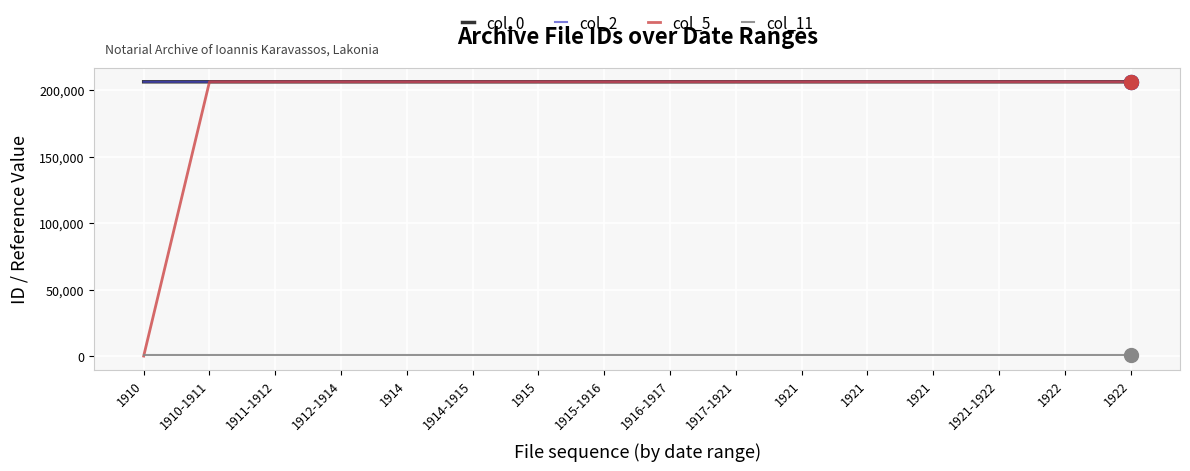

What is the label of the 12th point from the right?

1914